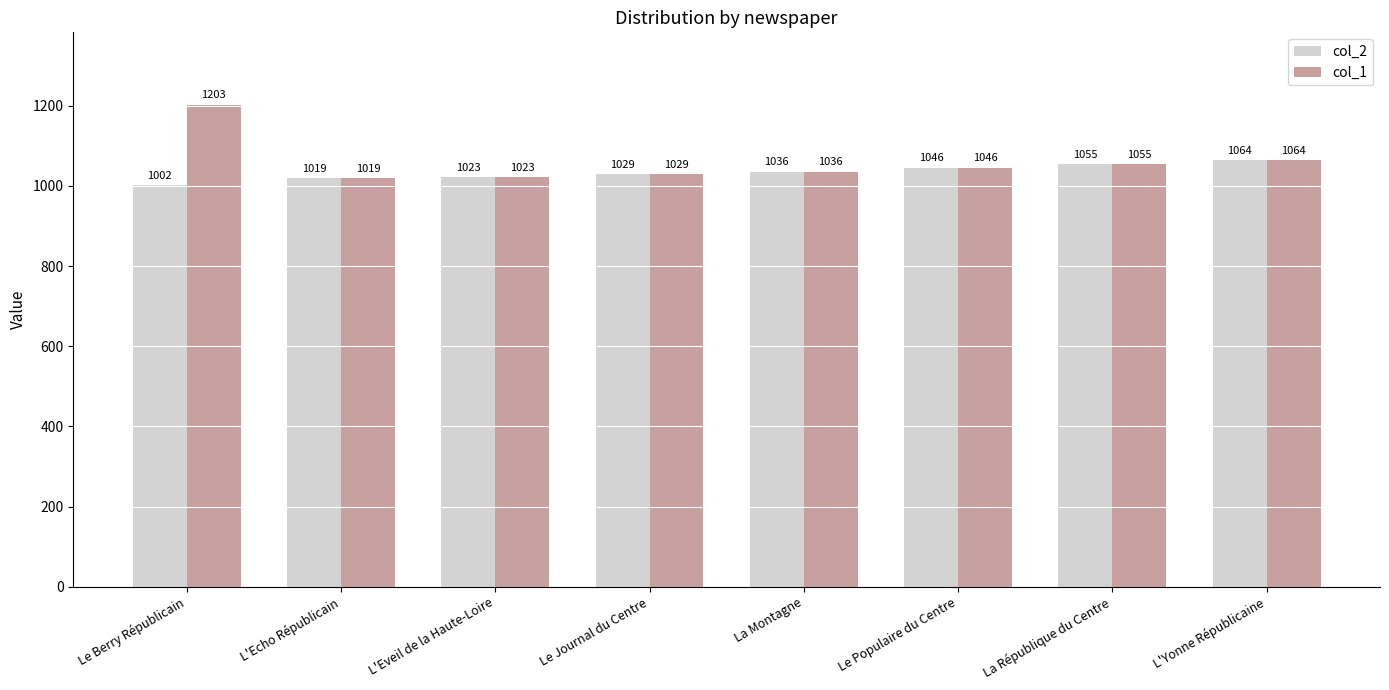

What is the sum of the col_2 values at La Montagne and Le Populaire du Centre?

2082